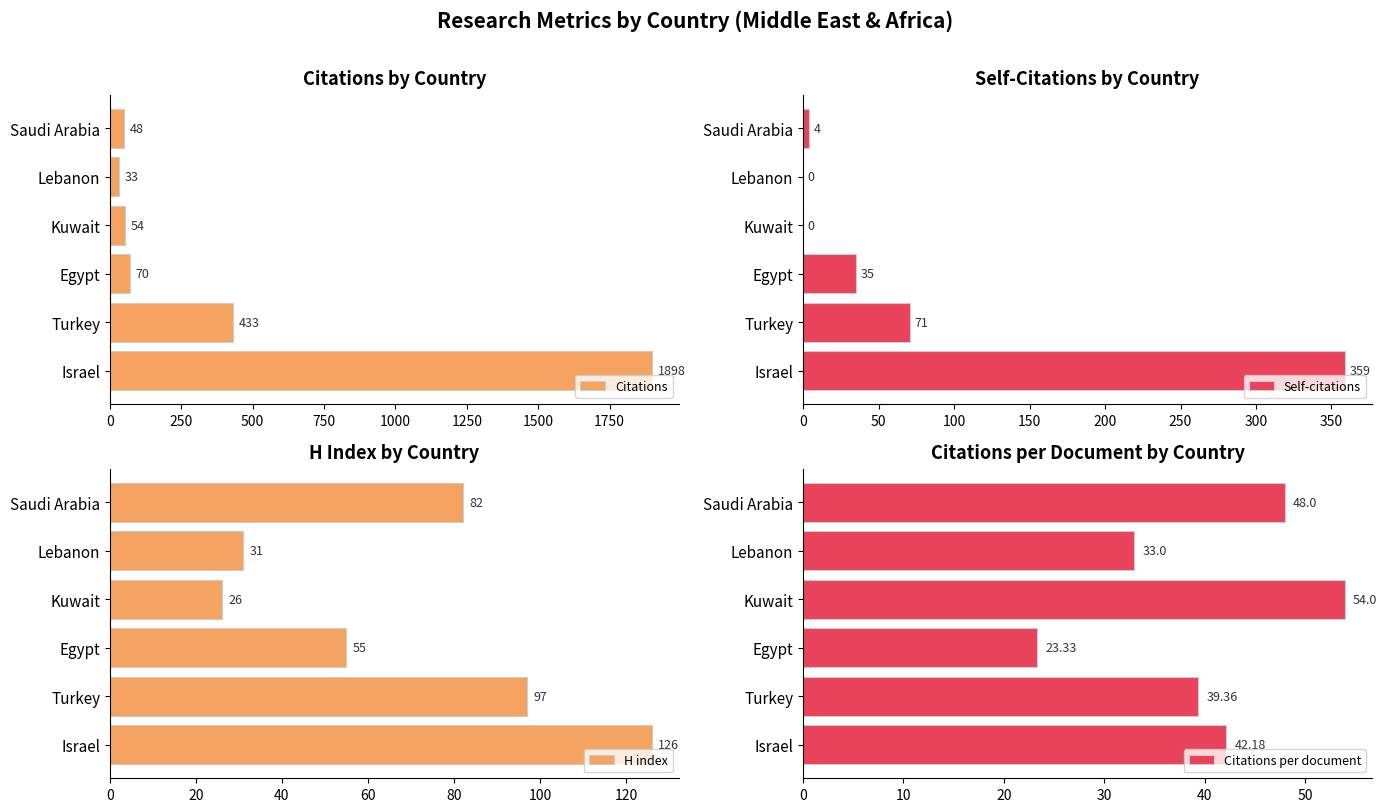

The value of Citations at Lebanon is 33. True or false?

True